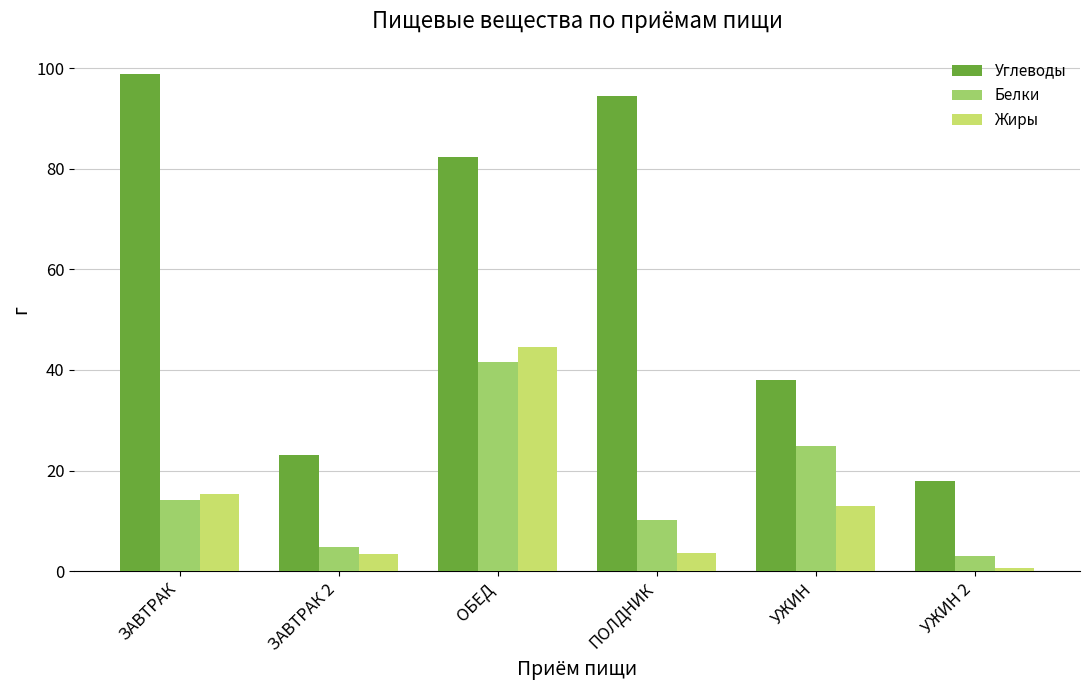

What is the spread (max minus min) of values at УЖИН?

25.2